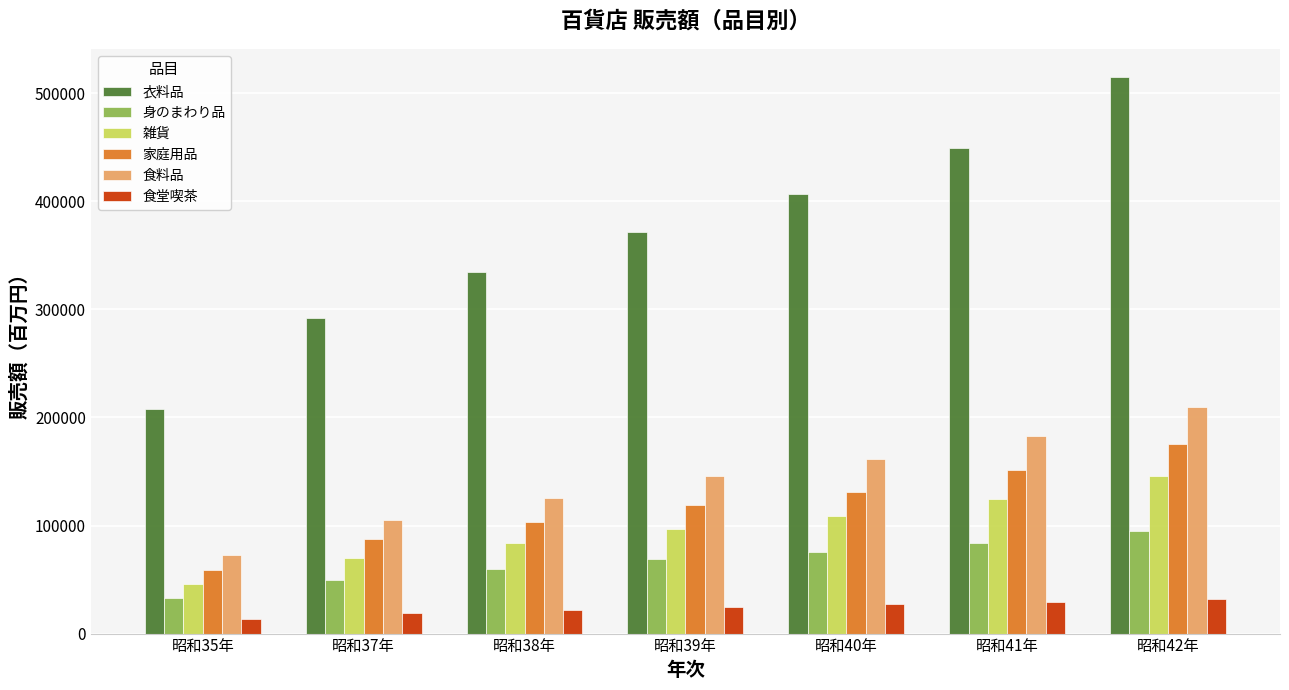

At which label does 食料品 reach its minimum?

昭和35年